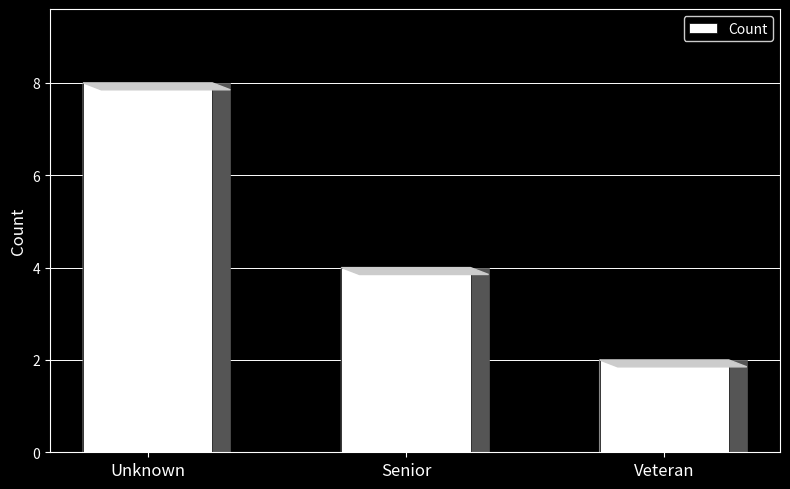

Are the bars horizontal?

No